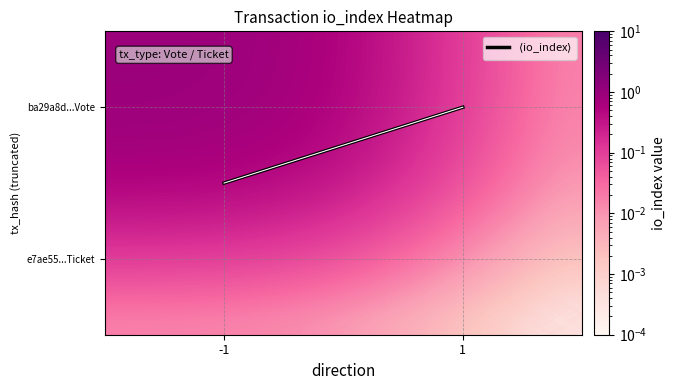

What is the greatest value displayed?

1.0